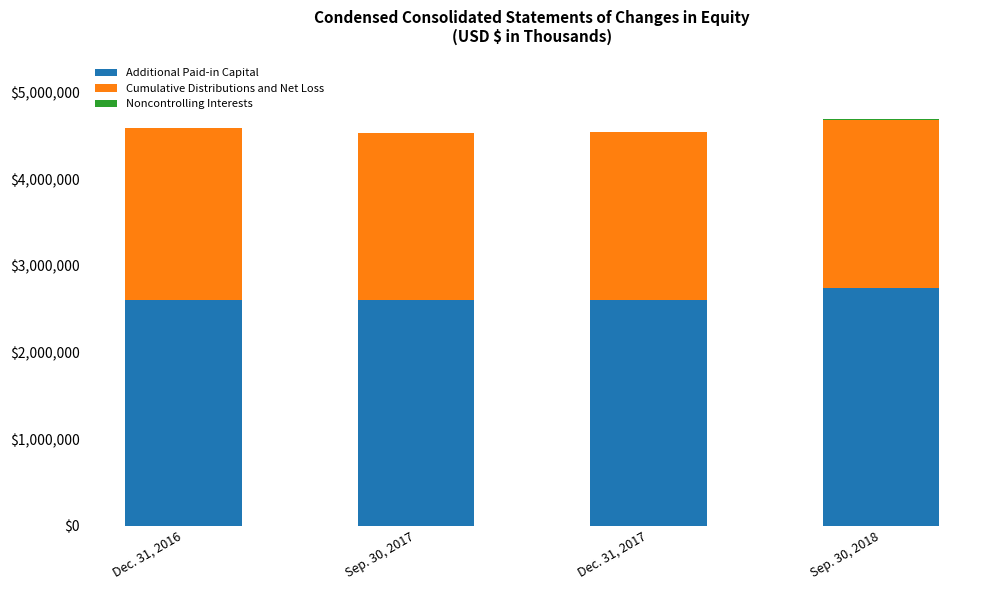

Does the chart contain stacked bars?

Yes